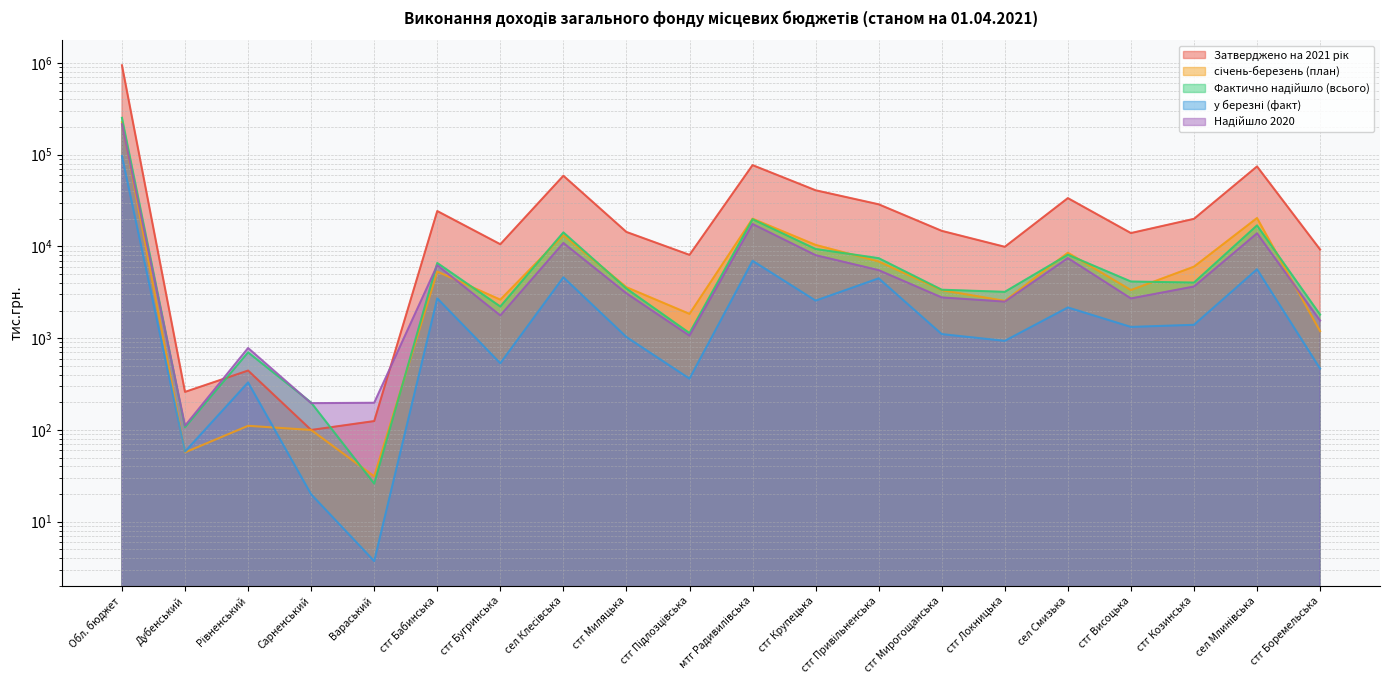

At which category is the sum across all series the highest?

Обл. бюджет